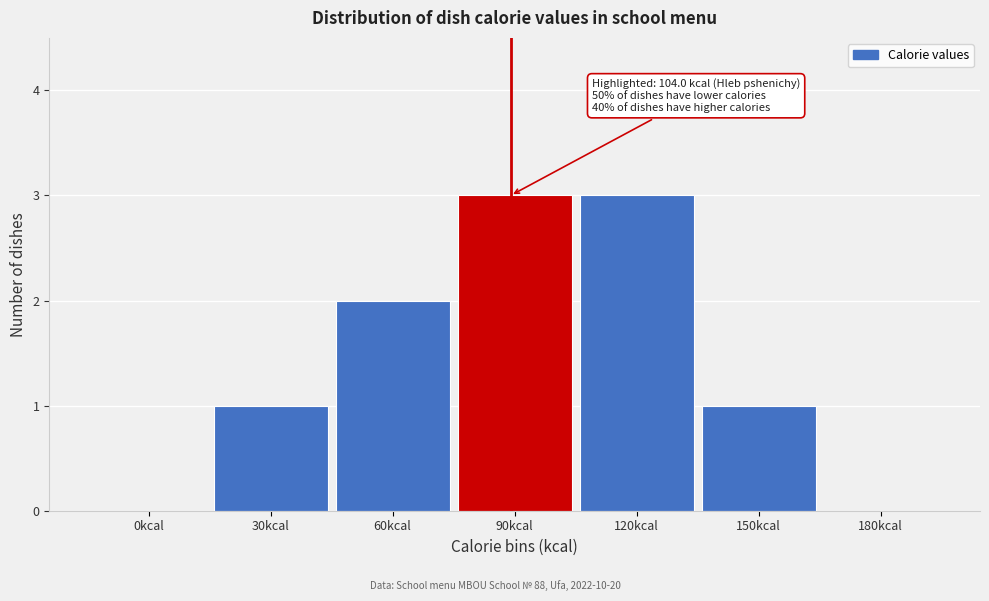

Reading left to right, what are all the values shown in this chart?

0kcal=0	30kcal=1	60kcal=2	90kcal=3	120kcal=3	150kcal=1	180kcal=0